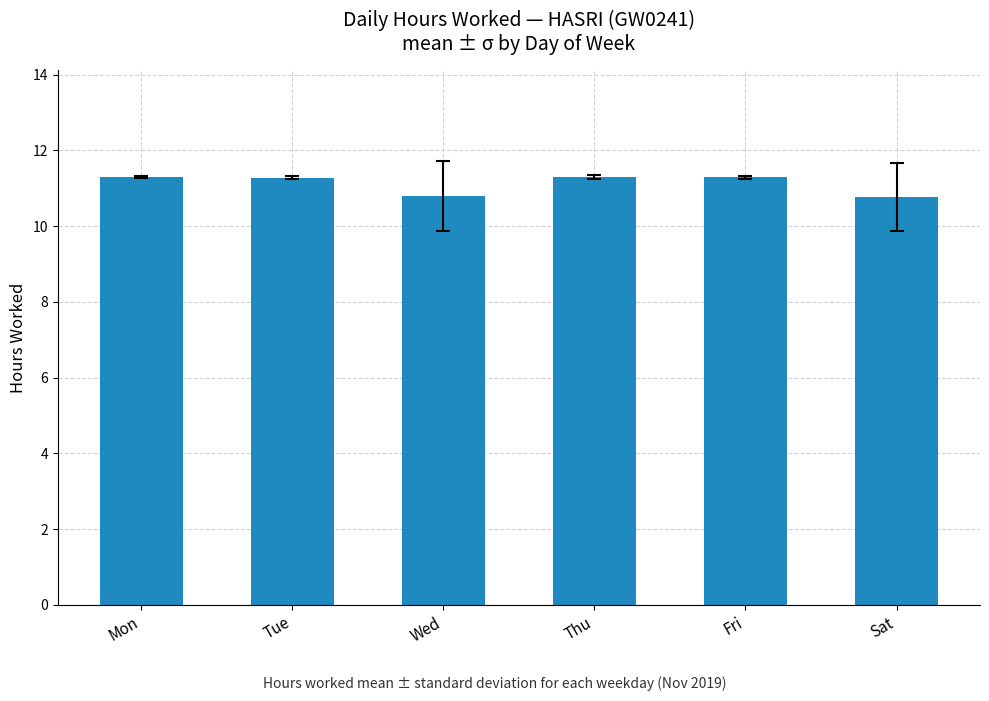

Reading left to right, transcribe all the data shown in this chart.

11.3	11.3	10.8	11.3	11.3	10.8